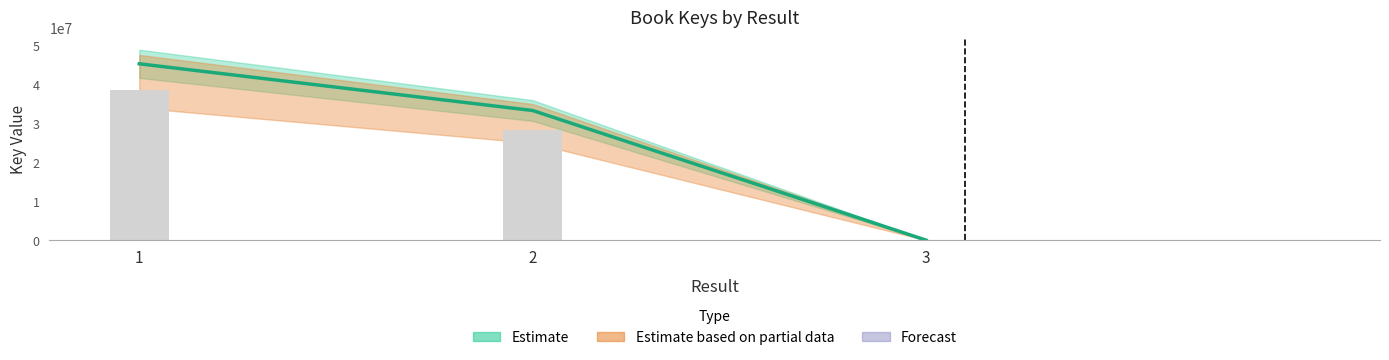

Rank the categories by value from lowest to highest.

3, 2, 1